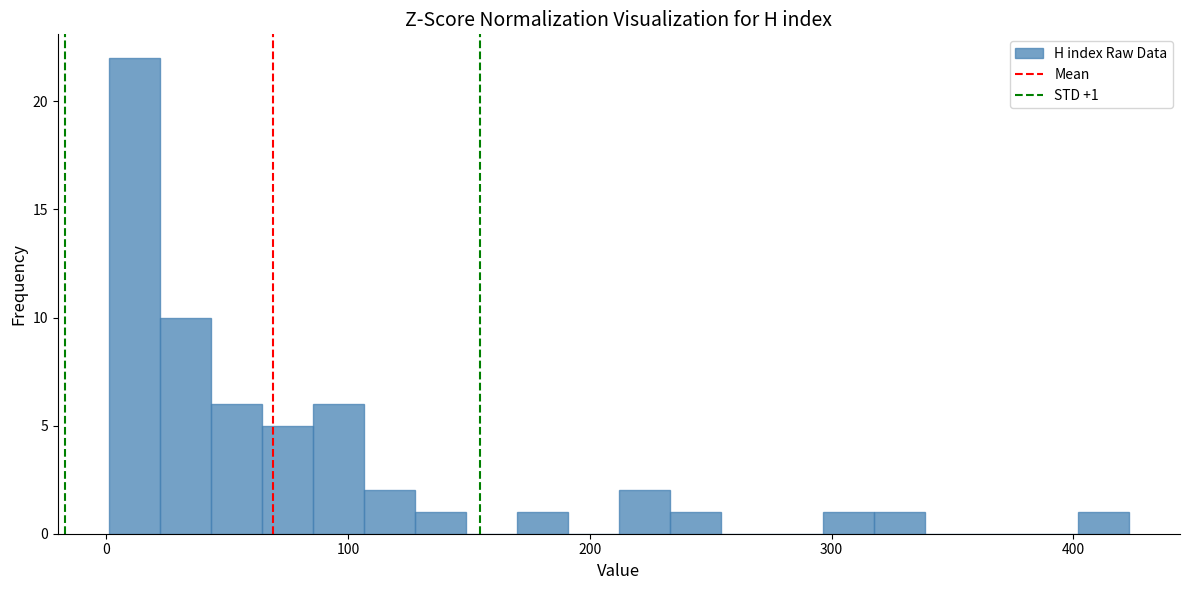

Around what value on the x-axis is the tallest bar? Give the approximate position of its centre, as read against the axis.

10